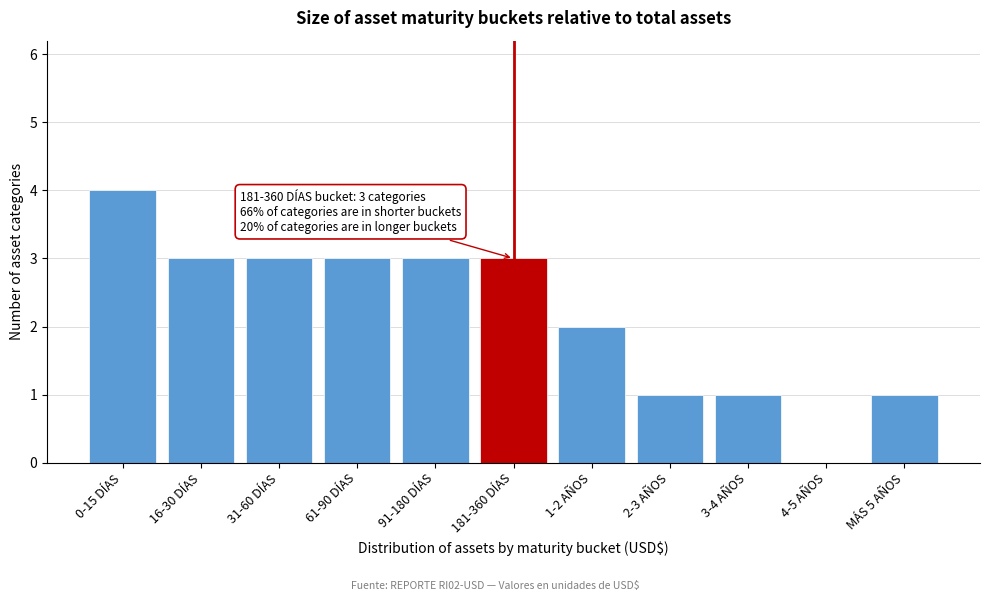

Reading left to right, extract all data points from this chart.

0-15 DÍAS=4	16-30 DÍAS=3	31-60 DÍAS=3	61-90 DÍAS=3	91-180 DÍAS=3	181-360 DÍAS=3	1-2 AÑOS=2	2-3 AÑOS=1	3-4 AÑOS=1	4-5 AÑOS=0	MÁS 5 AÑOS=1